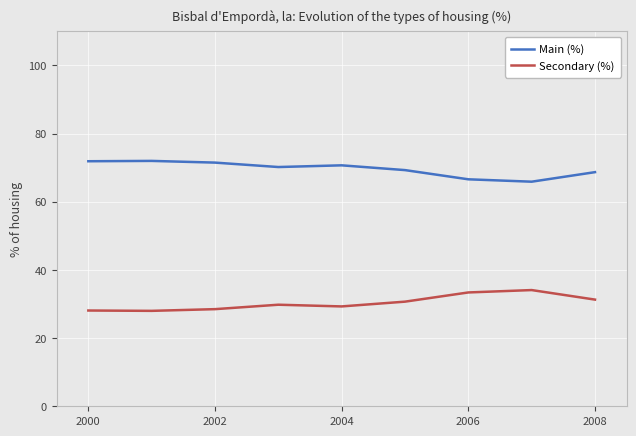

True or false: Main (%) and Secondary (%) intersect in this chart.

False